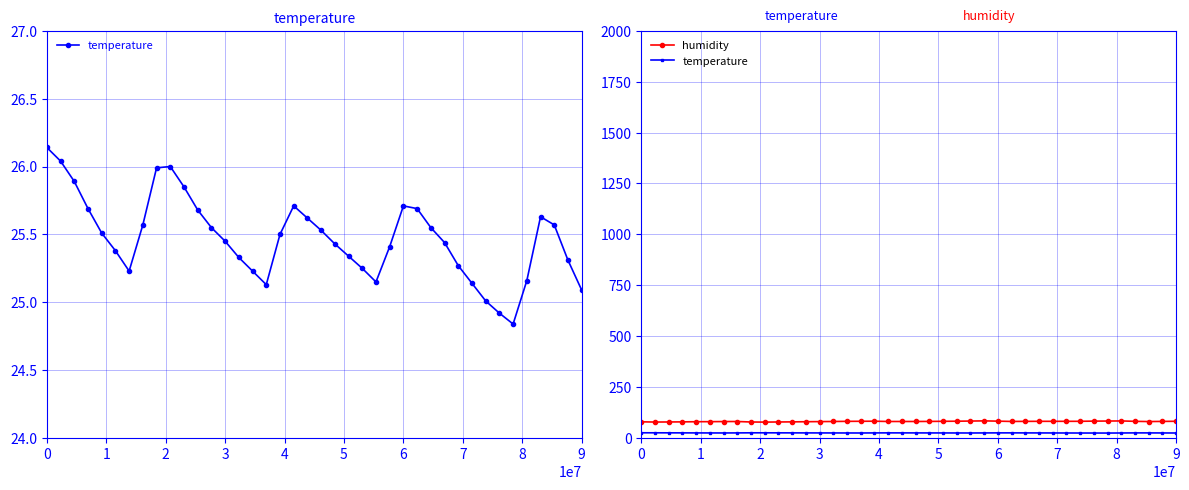

Read the humidity value at 3.

79.7